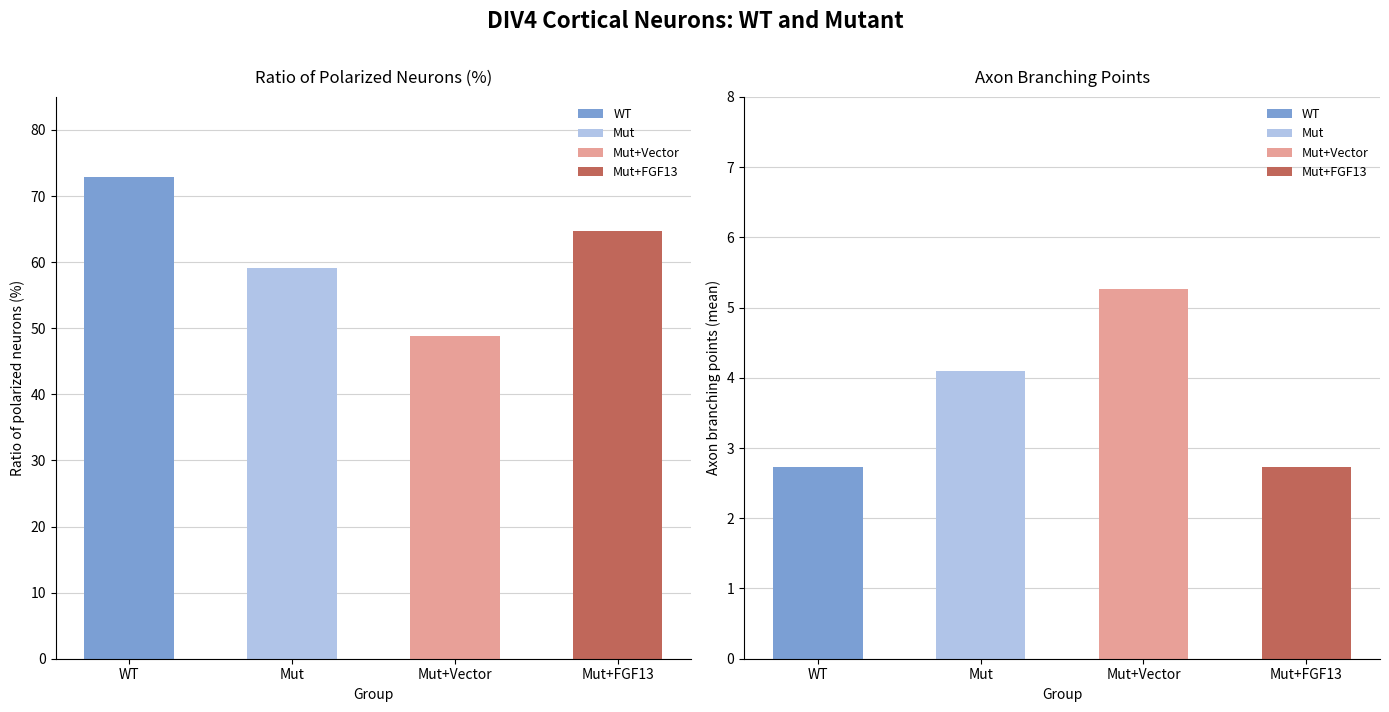

At how many categories does at least one series exceed 64?

2